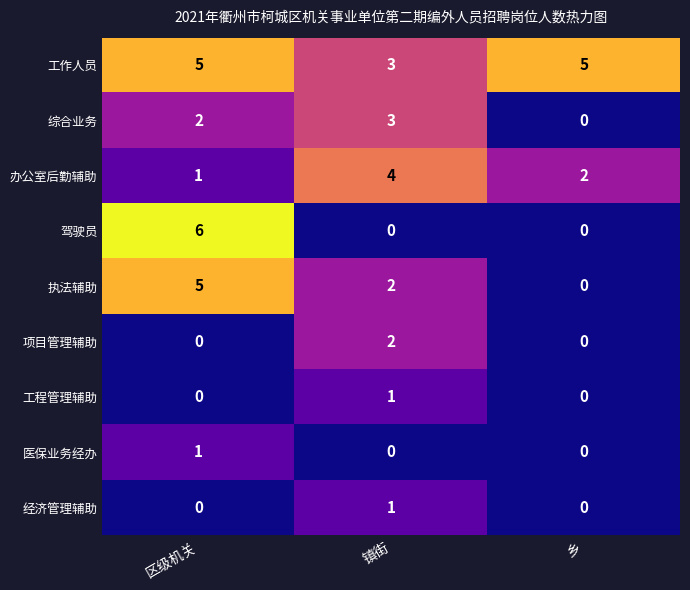

At how many categories does at least one series exceed 2?

3